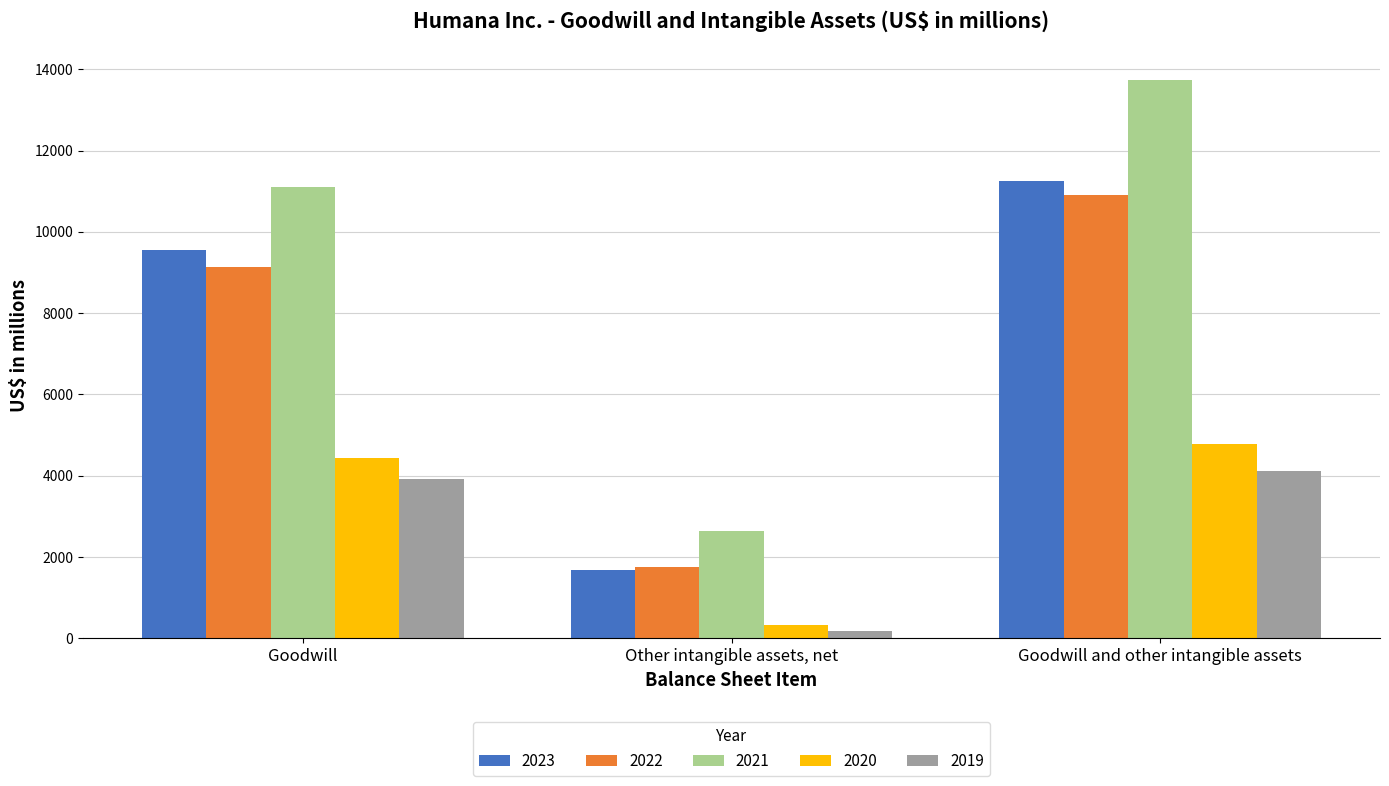

List the labels in order of 2021 value, smallest first.

Other intangible assets, net, Goodwill, Goodwill and other intangible assets